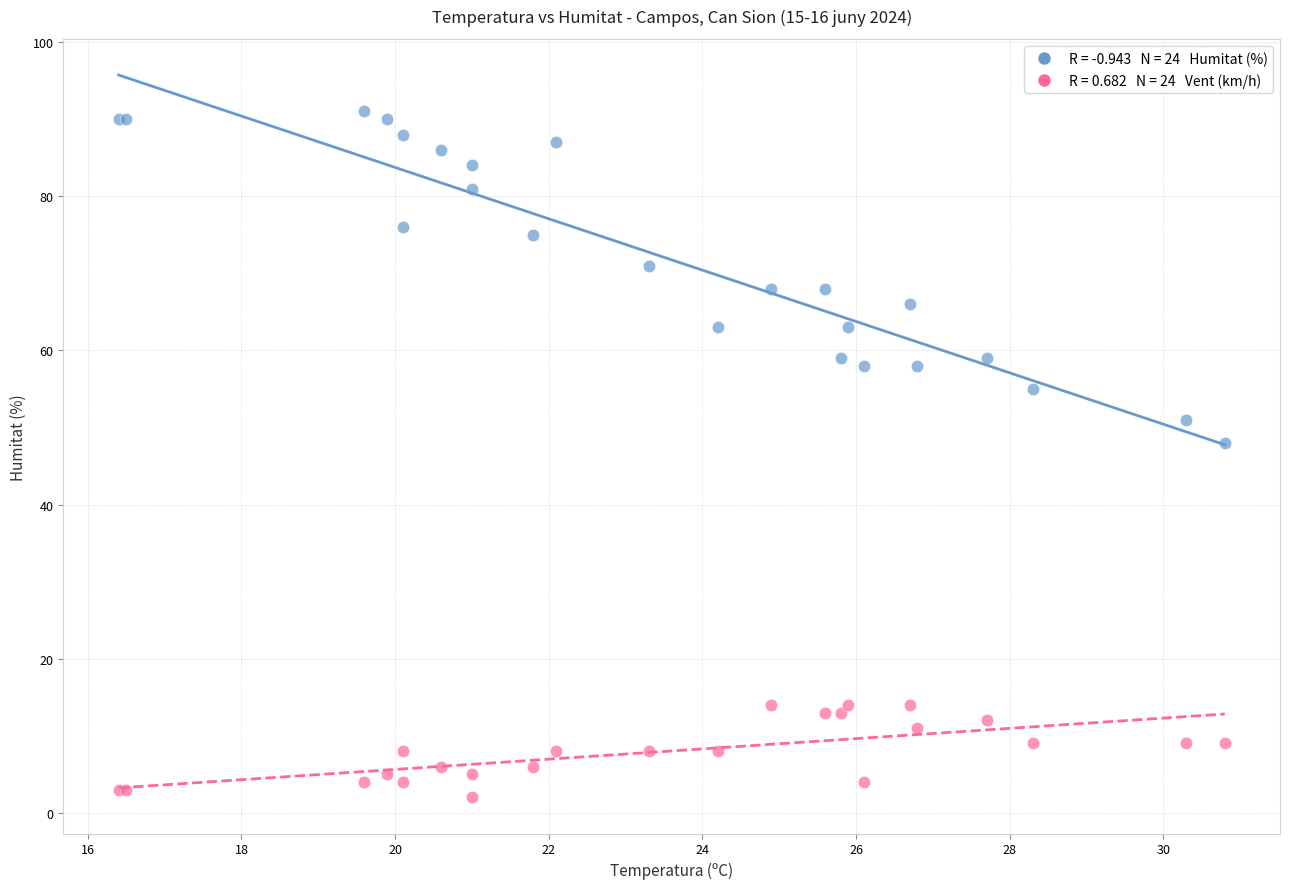

Across all series, what Y value is closest to 46?

48